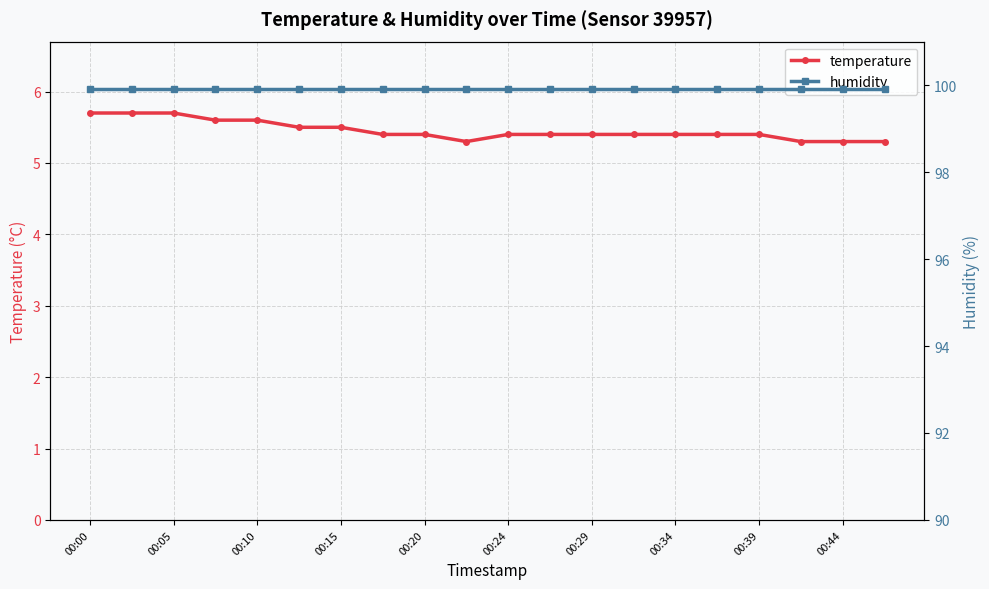

How many lines are shown in the chart?

2